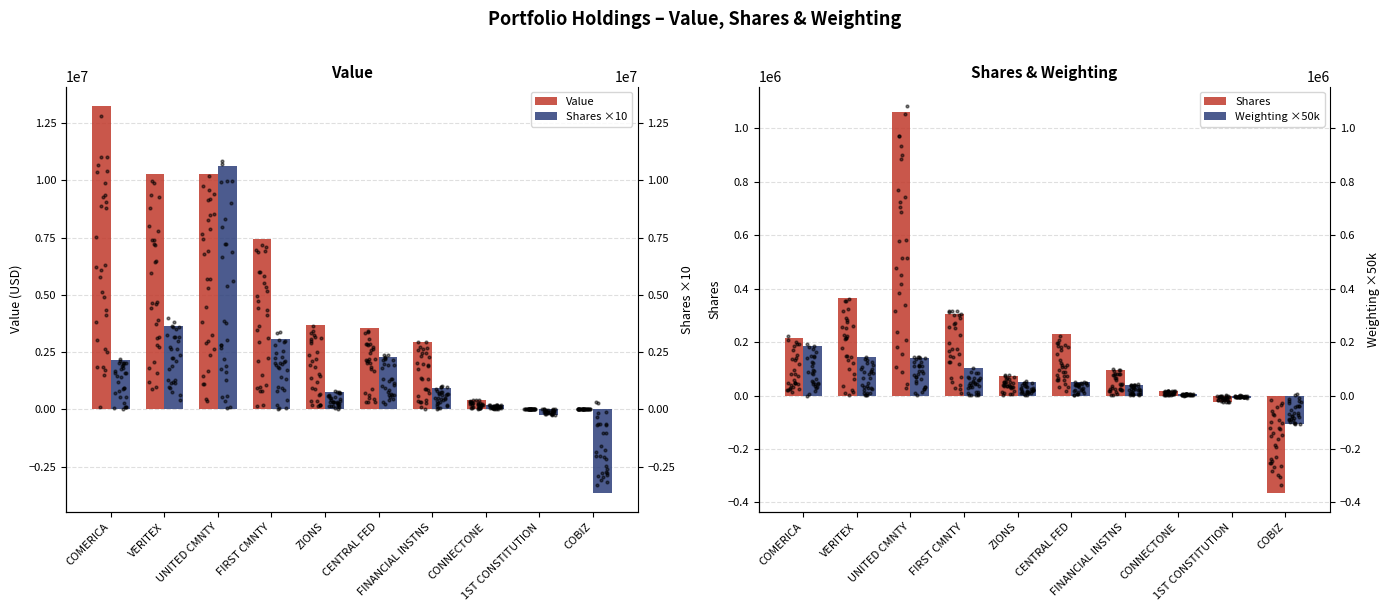

Is the value of Shares ×10 at FINANCIAL INSTNS greater than the value of Shares at FINANCIAL INSTNS?

Yes